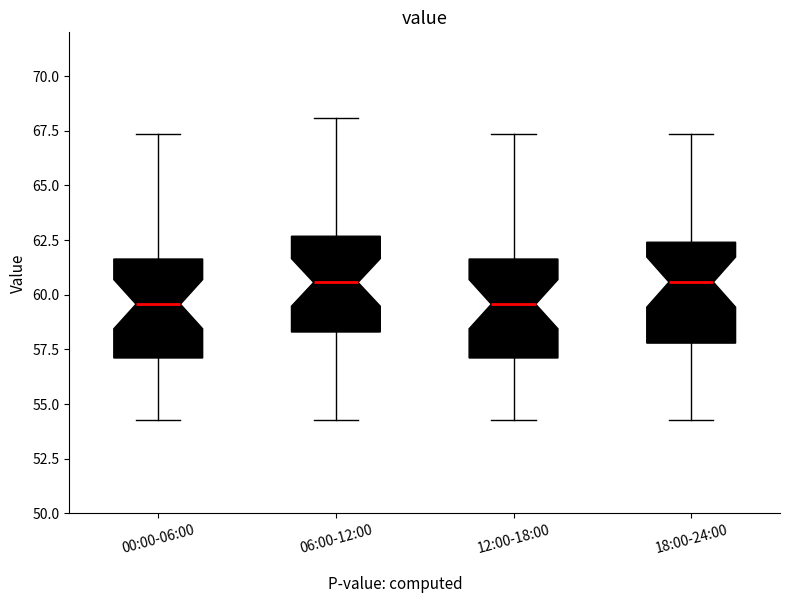

Reading left to right, transcribe this box plot: for each box, give where its median line is, the range the box spans, and where its two whiskers end, as read against the y-axis. The values are not printed on the chart, so give them approximately, as read against the axis.

00:00-06:00: median 59.5, box 57.0 to 61.5, whiskers 54.5 to 67.5
06:00-12:00: median 60.5, box 58.5 to 62.5, whiskers 54.5 to 68.0
12:00-18:00: median 59.5, box 57.0 to 61.5, whiskers 54.5 to 67.5
18:00-24:00: median 60.5, box 58.0 to 62.5, whiskers 54.5 to 67.5